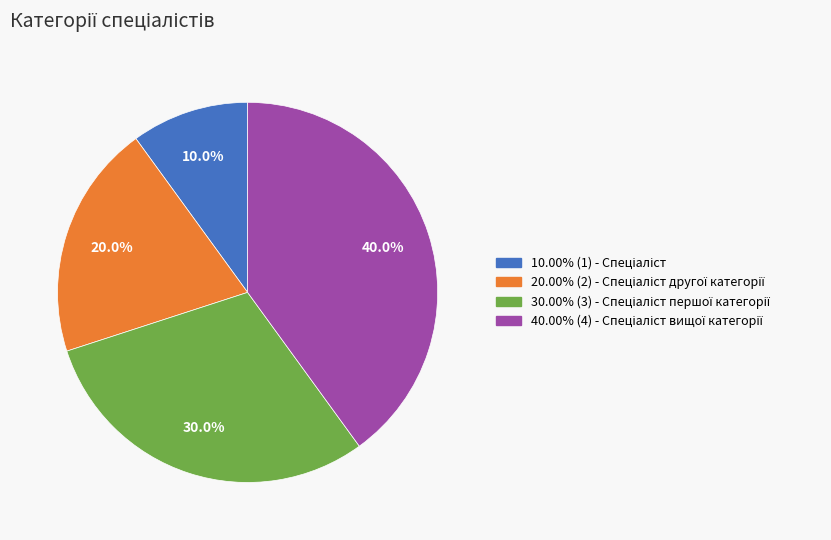

Is there any slice that represents more than half of the pie?

No